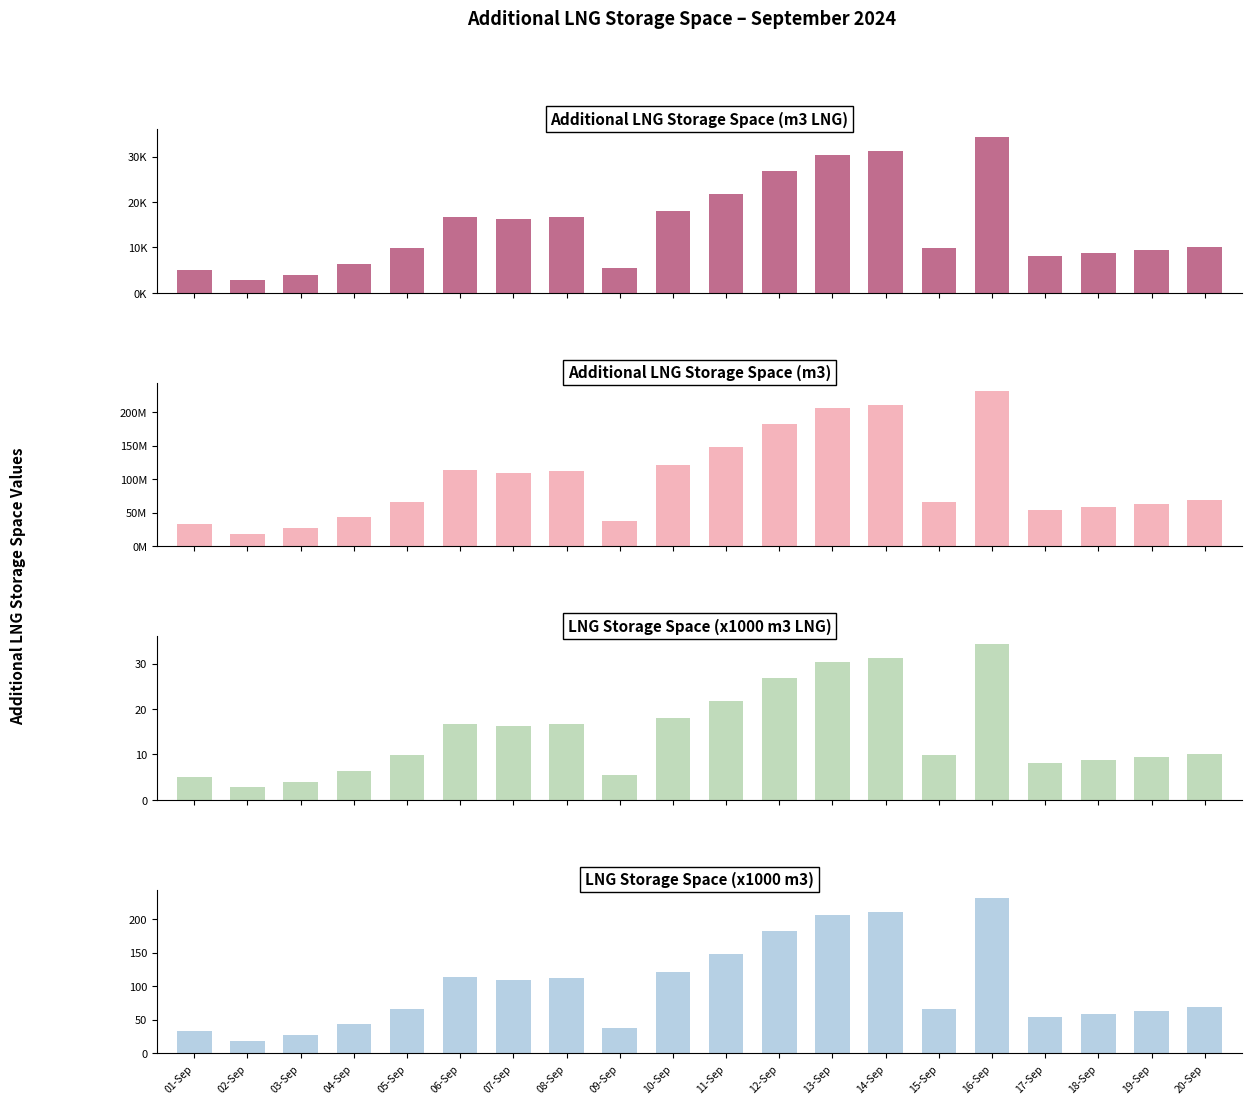

Between 08-Sep and 03-Sep, which is larger?

08-Sep